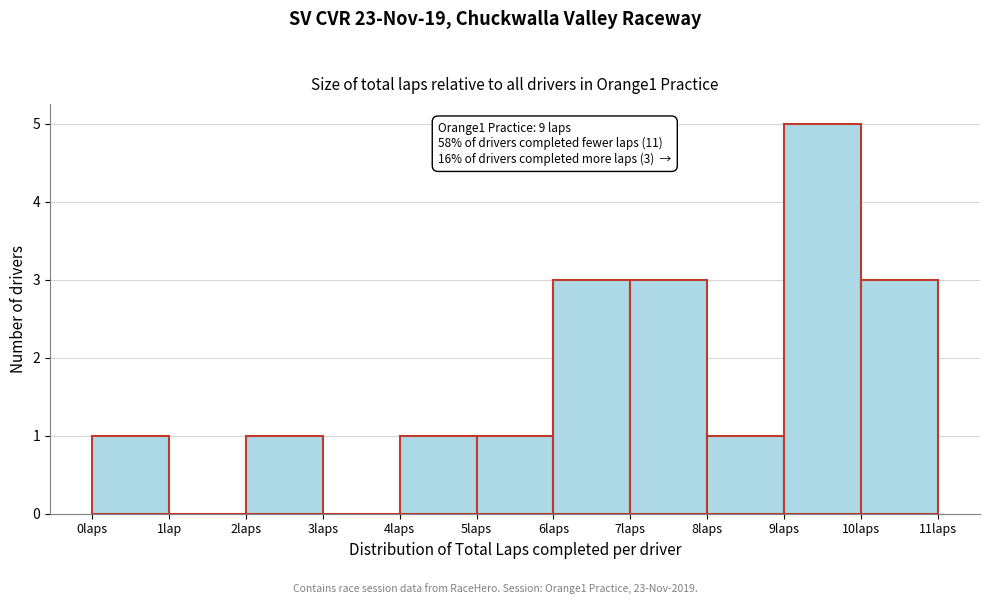

Reading left to right, extract all data points from this chart.

0laps=1	1lap=0	2laps=1	3laps=0	4laps=1	5laps=1	6laps=3	7laps=3	8laps=1	9laps=5	10laps=3